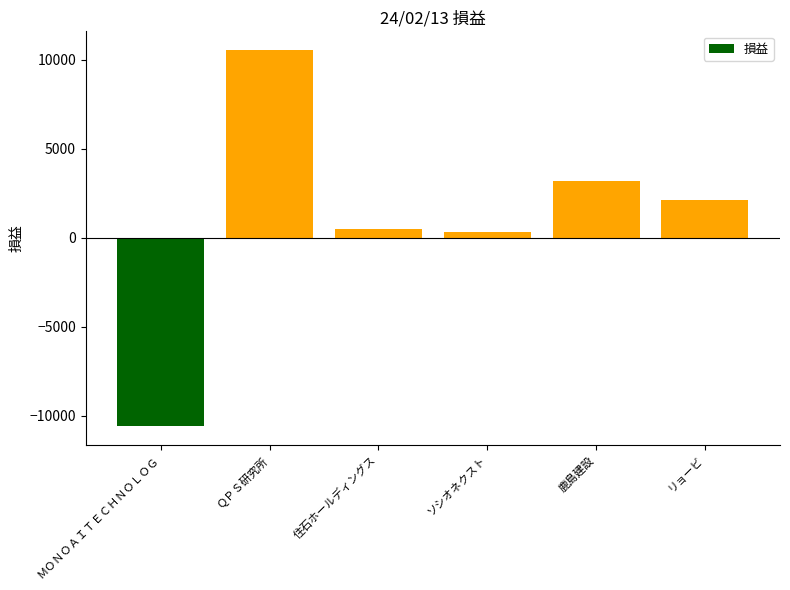

What value does the data have at ＭＯＮＯＡＩＴＥＣＨＮＯＬＯＧ, to the nearest 100?

-10600